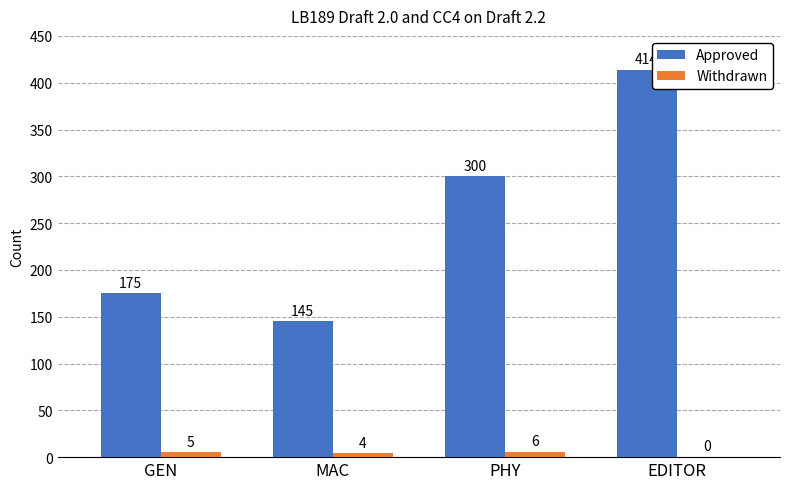

True or false: Approved has a value of 173 at PHY.

False